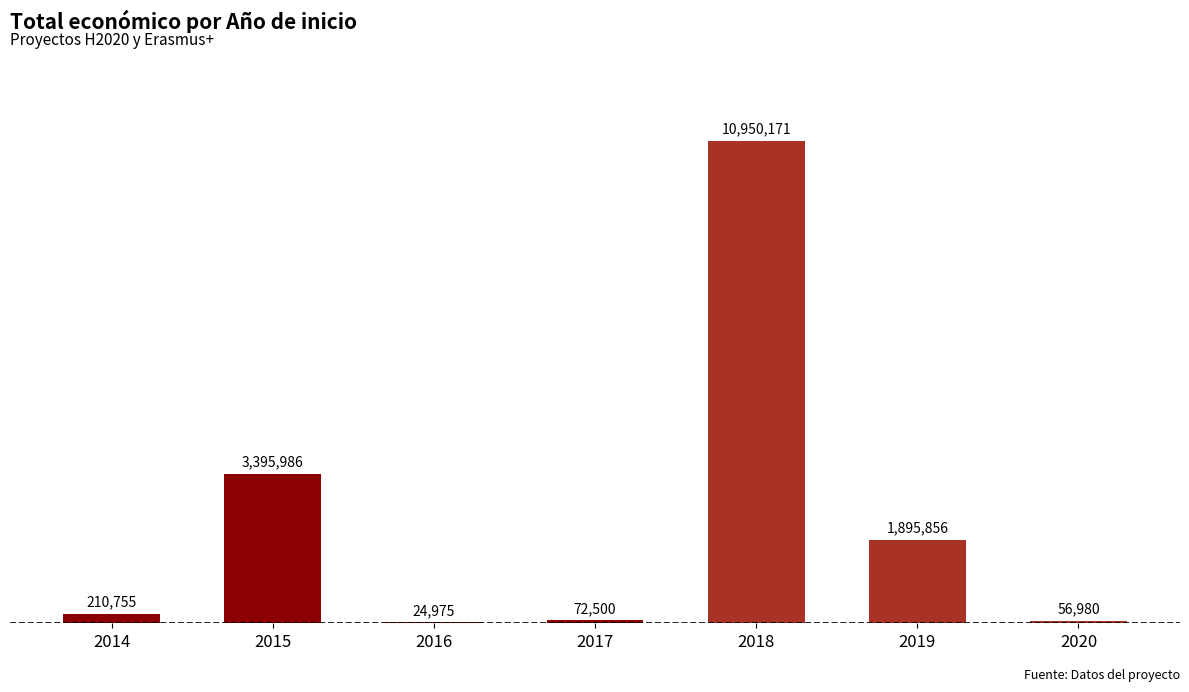

Count the number of data series in this chart.

1